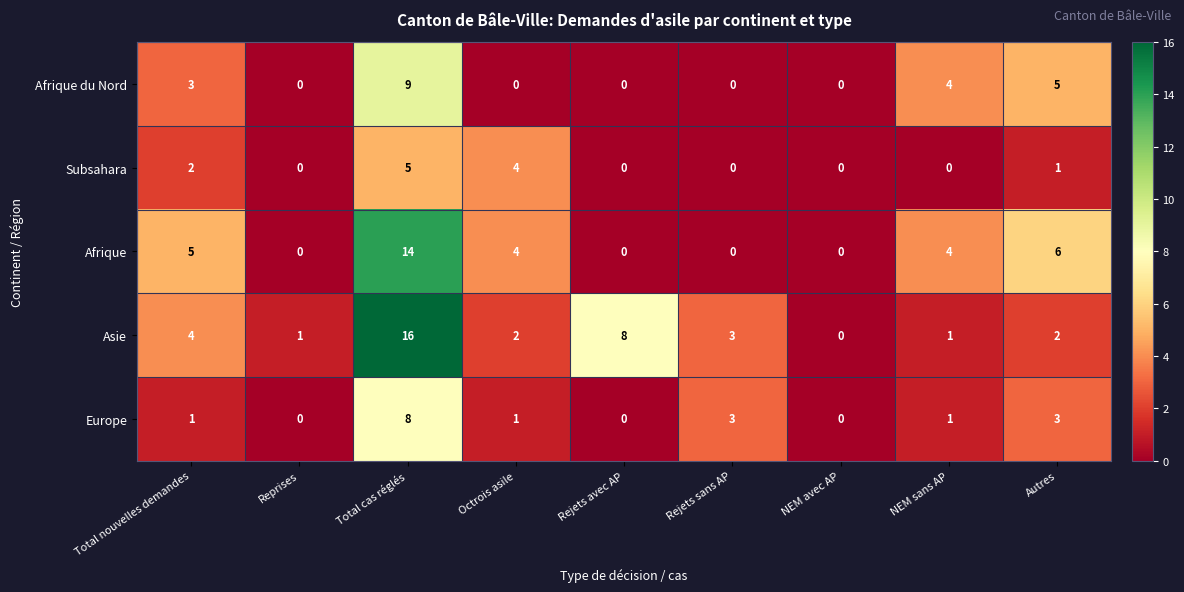

Which series has the widest spread of values?

Asie